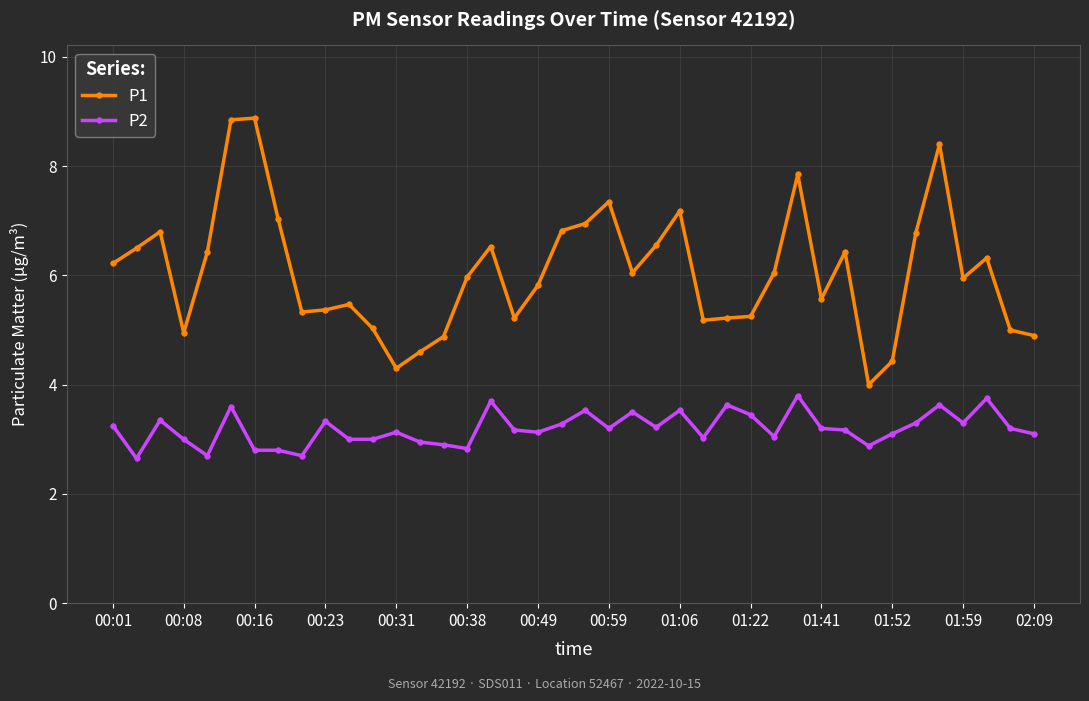

What is the value of the P1 point at the 20th from the left?

6.8